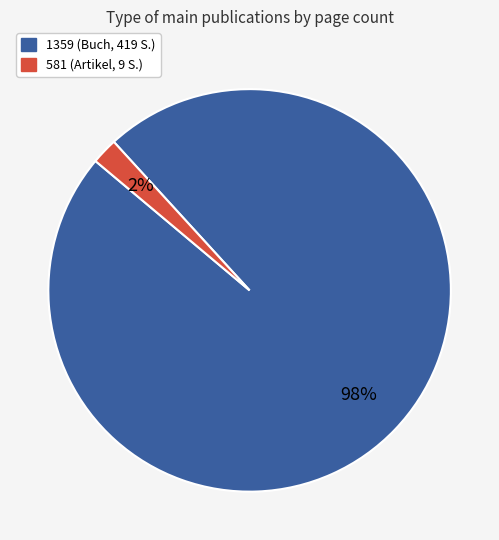

Which slice is the largest?

1359